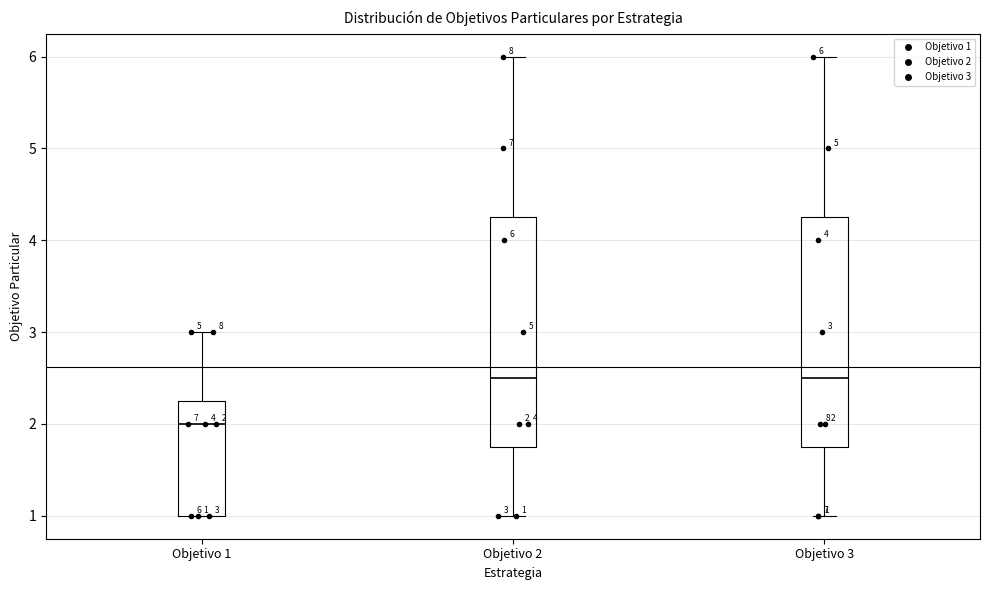

Which box's median line is the lowest?

Objetivo 1